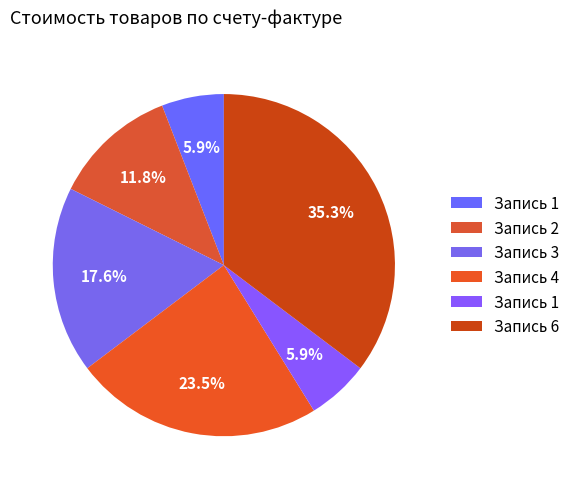

Count the number of slices in the pie.

6